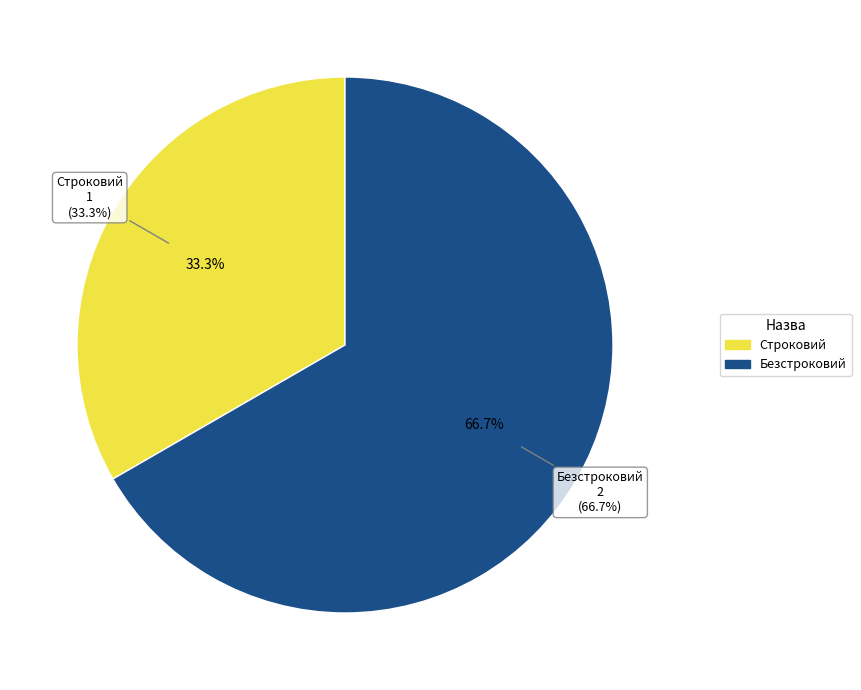

Does any single category account for the majority?

Yes